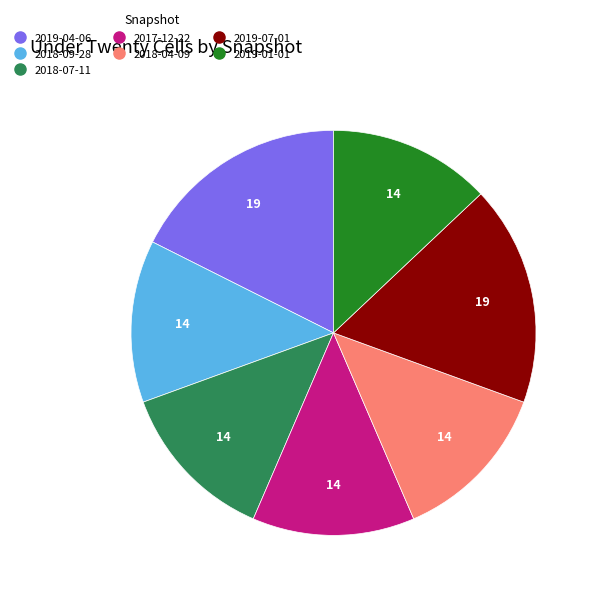

True or false: 2019-04-06 accounts for 18% of the total.

True